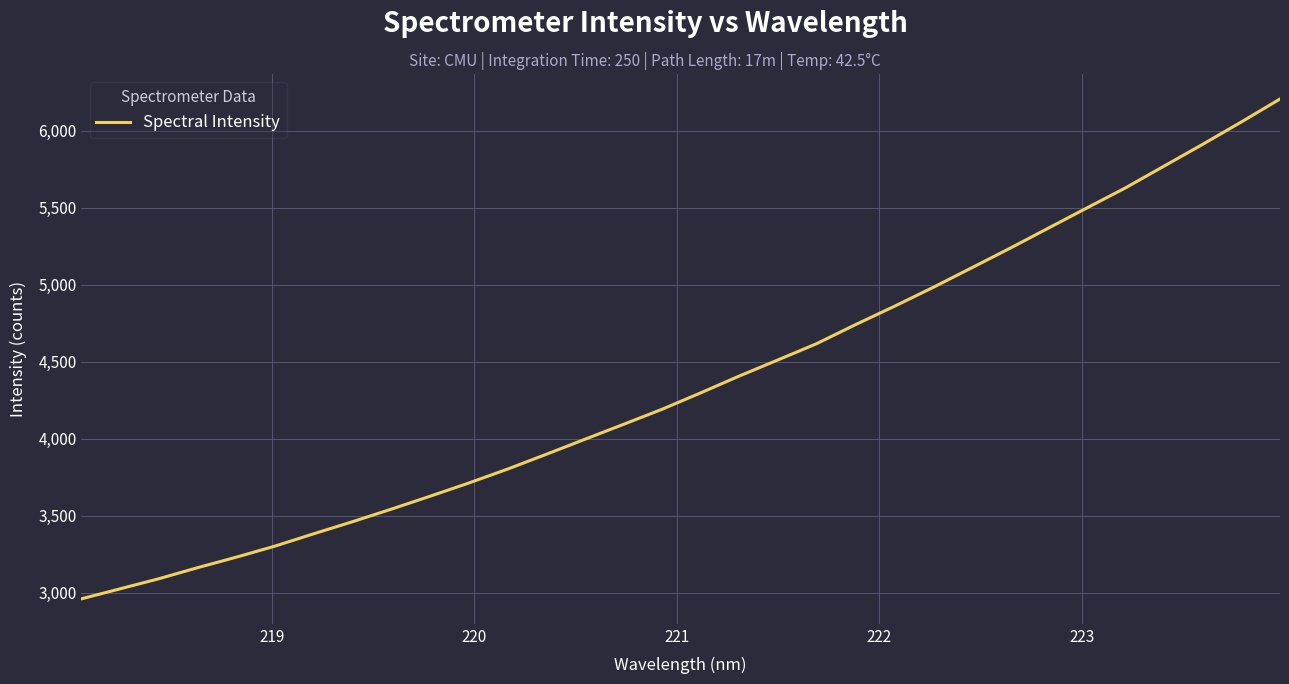

What is the difference between the second highest and second lowest values?

3032.0